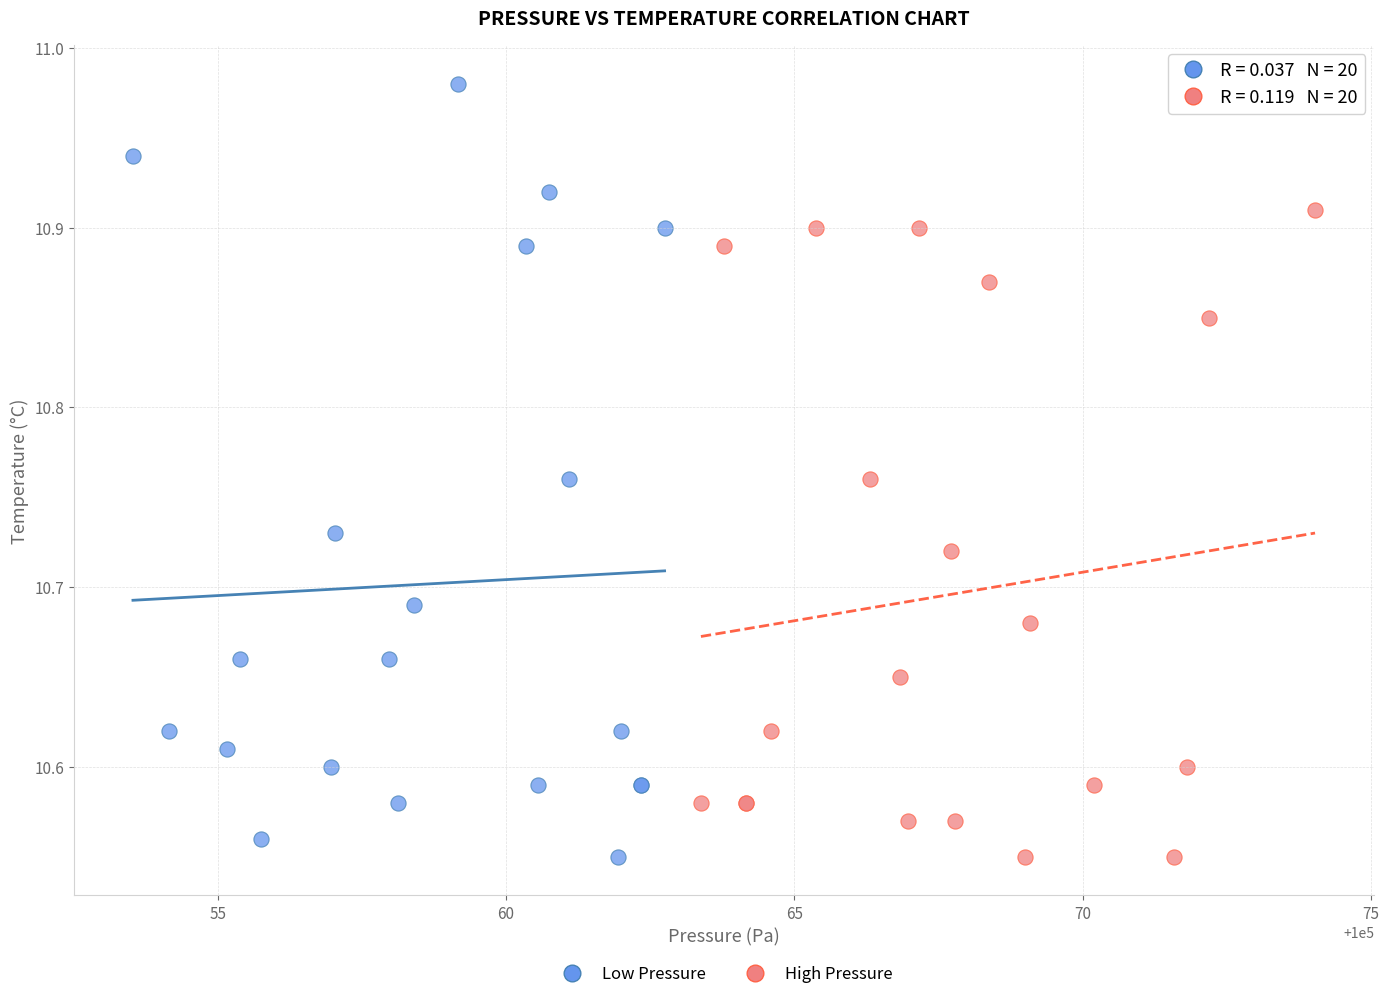

What are all the series names shown in the legend?

Low Pressure, High Pressure